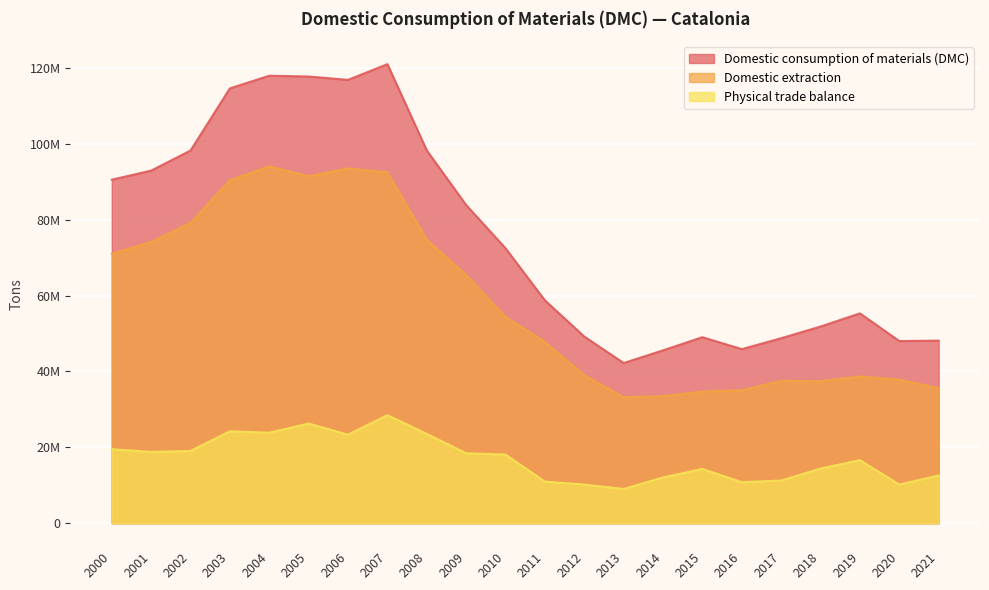

How many data points in Physical trade balance are less than 18093182?

11